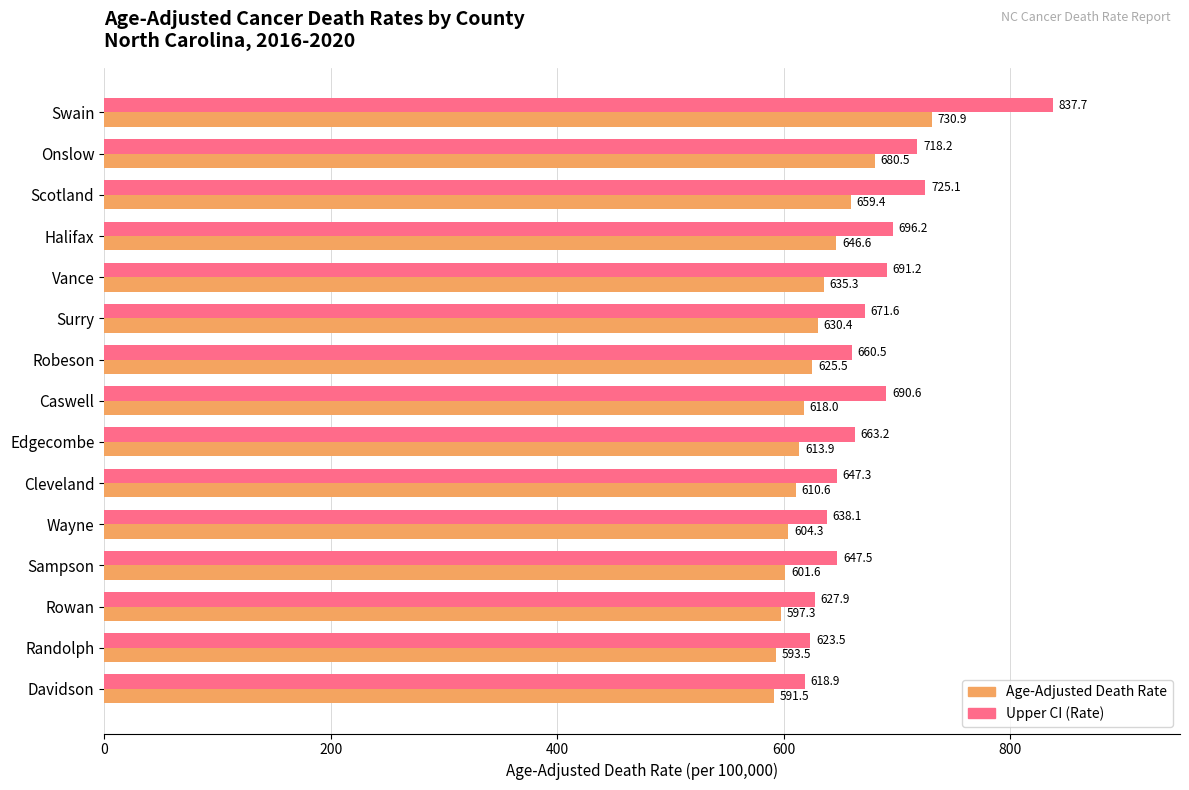

At which category does the chart reach its peak across all series?

Swain